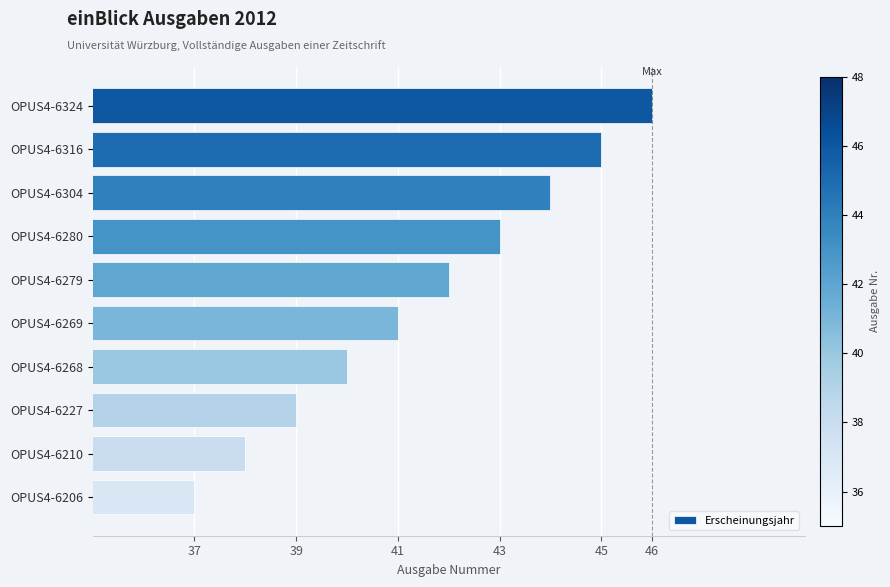

How many series are shown in this chart?

1